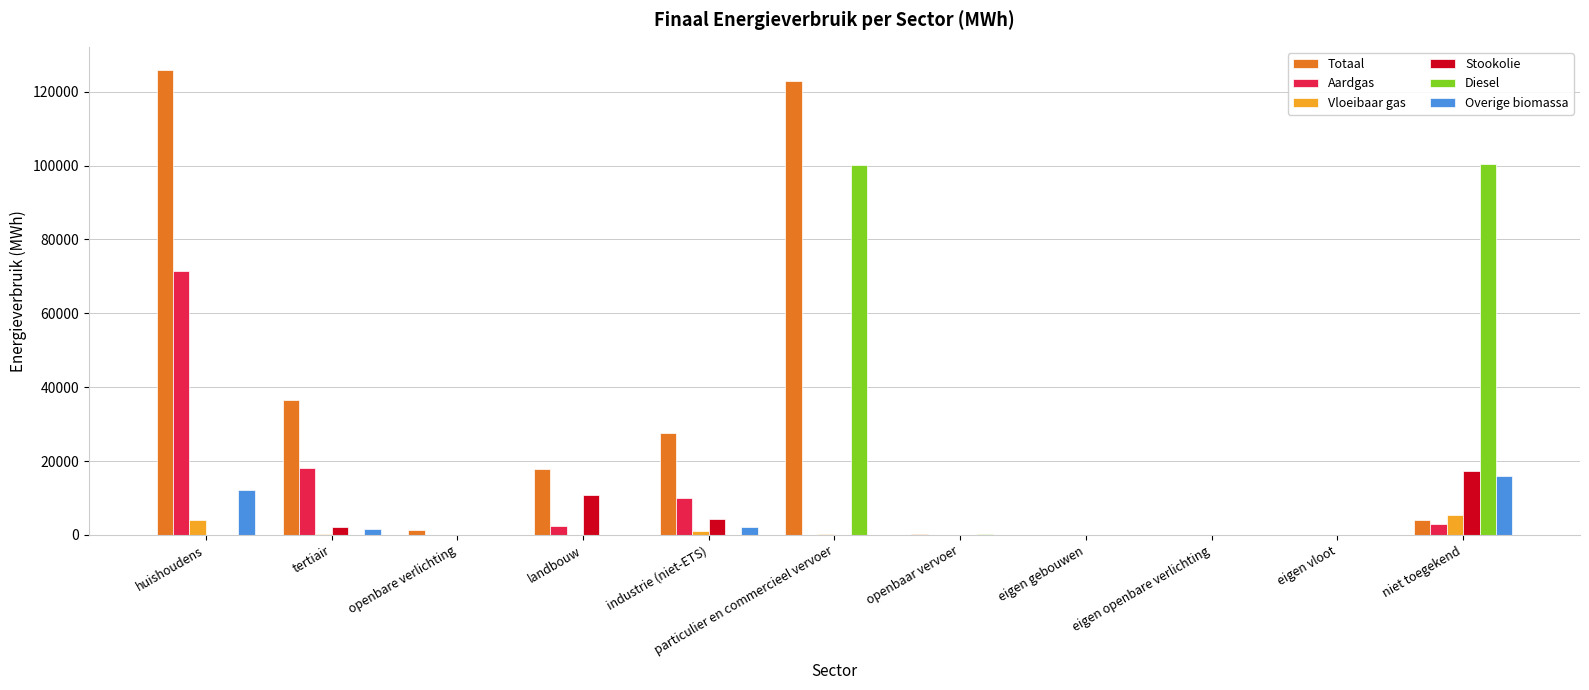

What is the total value across all series at niet toegekend?

146087.9